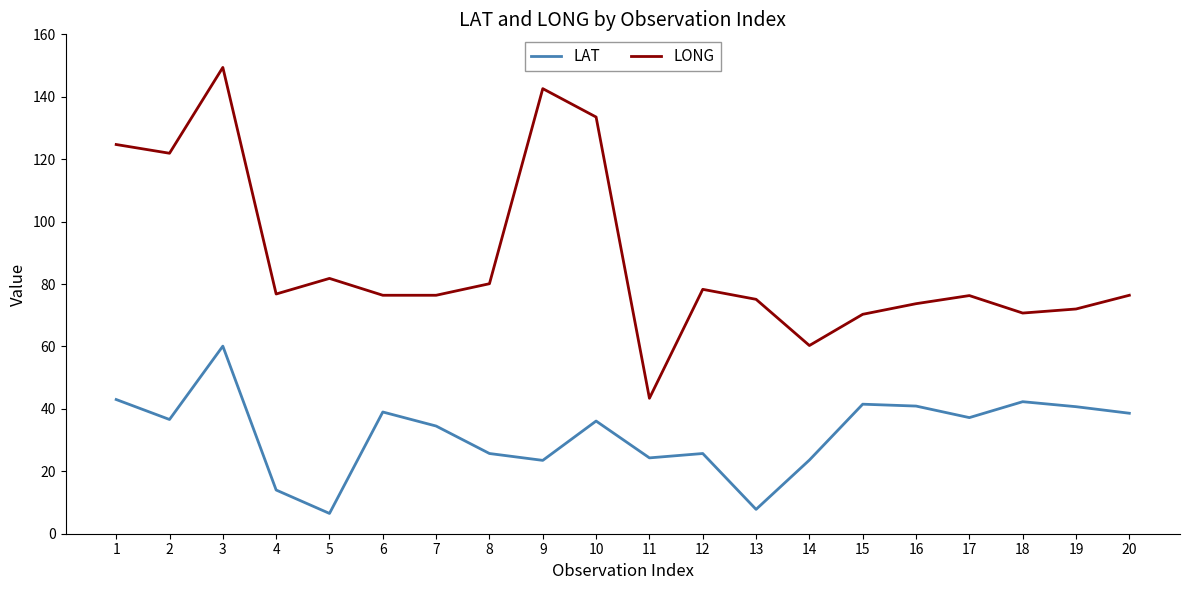

What is the sum of the LAT values at 14 and 2?

60.2